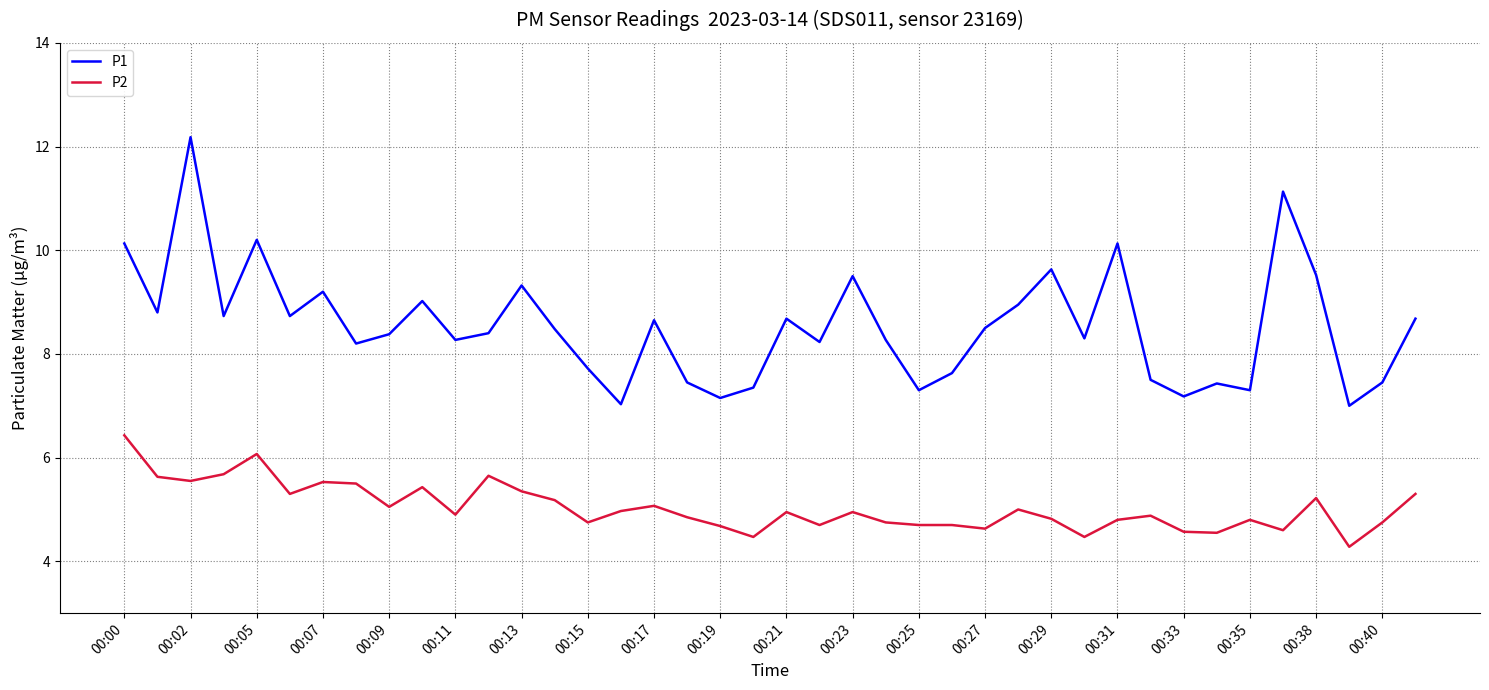

Which series has the largest total across all categories?

P1